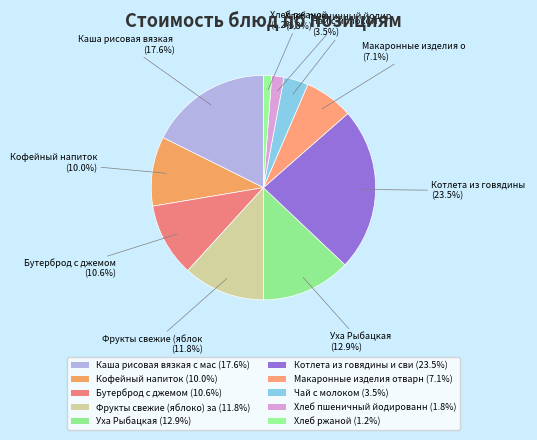

Count the number of slices in the pie.

10